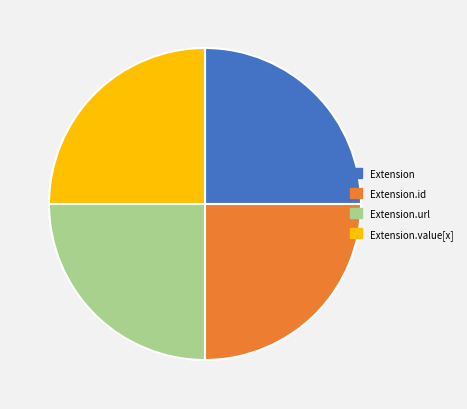

Is there a majority slice in this chart?

No